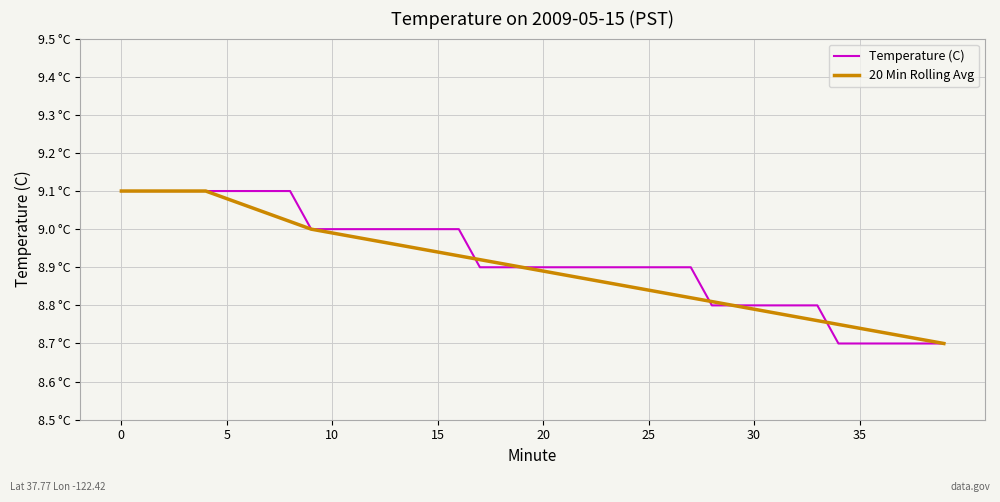

Rank the series by their maximum value, from lowest to highest.

Temperature (C), 20 Min Rolling Avg